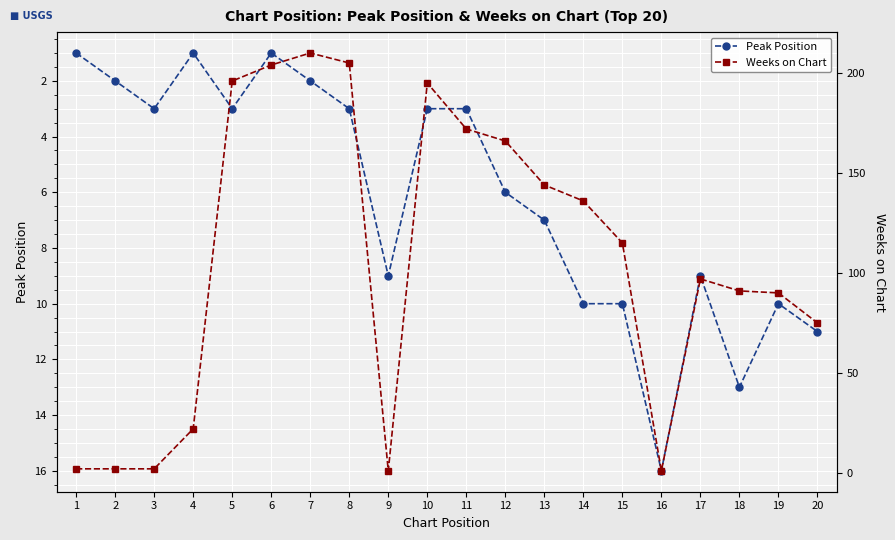

How many times do Peak Position and Weeks on Chart cross each other?

5